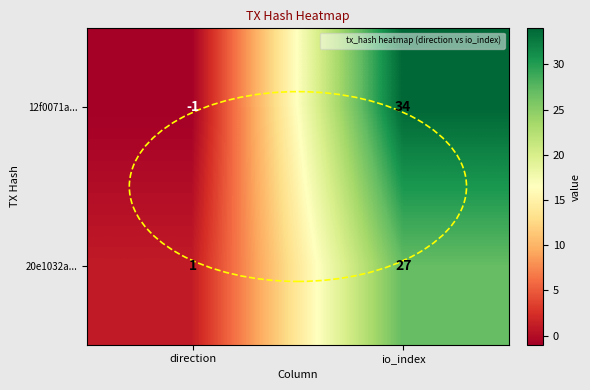

Where is 12f0071a... nearest to the value 16?

direction